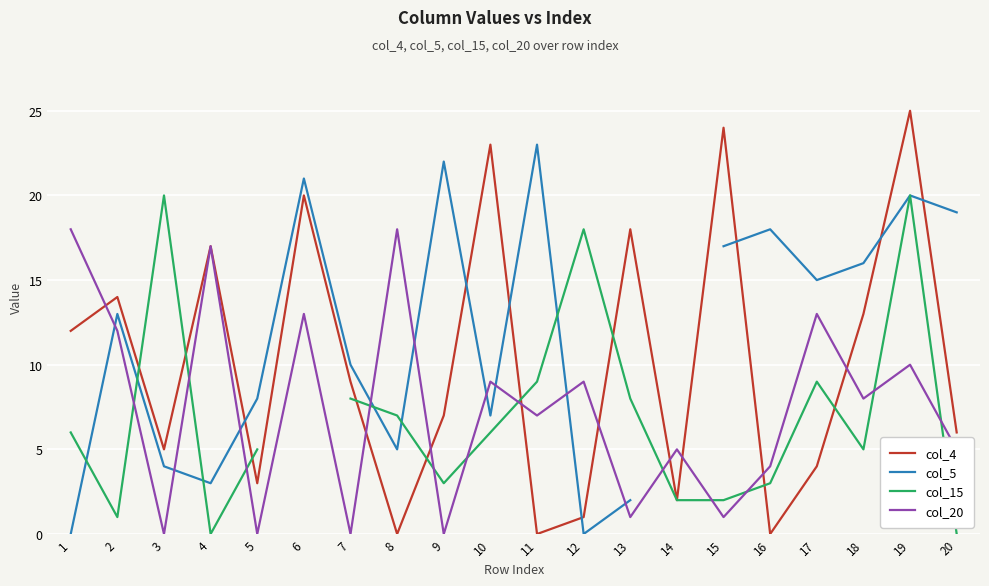

At which category does col_15 reach its first local peak?

3